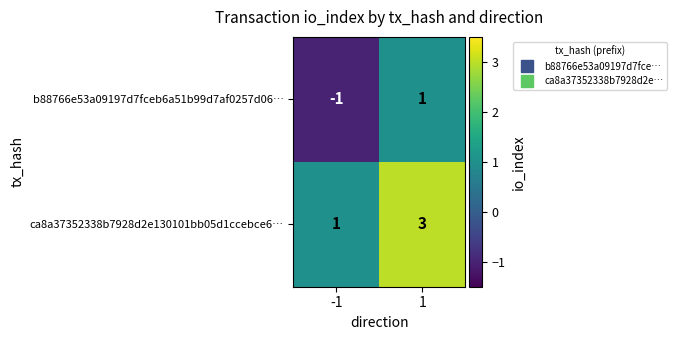

Rank the series by their maximum value, from highest to lowest.

ca8a37352338b7928d2e130101bb05d1ccebce6…, b88766e53a09197d7fceb6a51b99d7af0257d06…